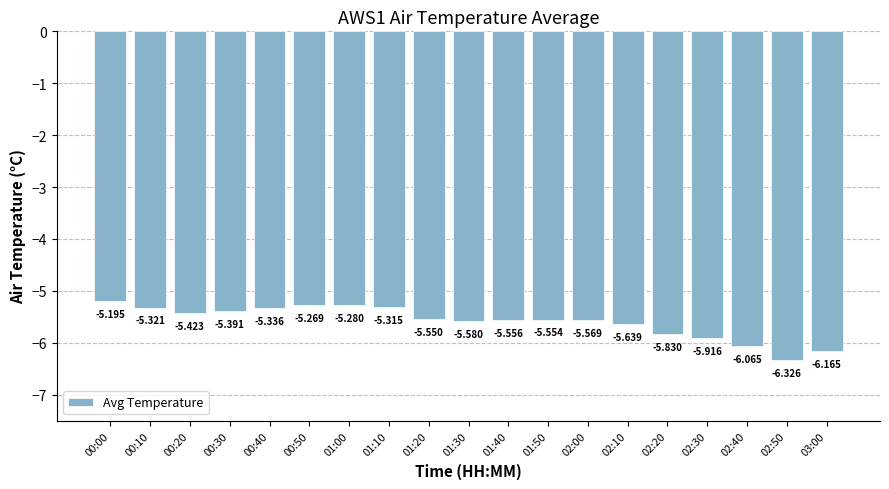

Which label corresponds to the largest value in the chart?

00:00